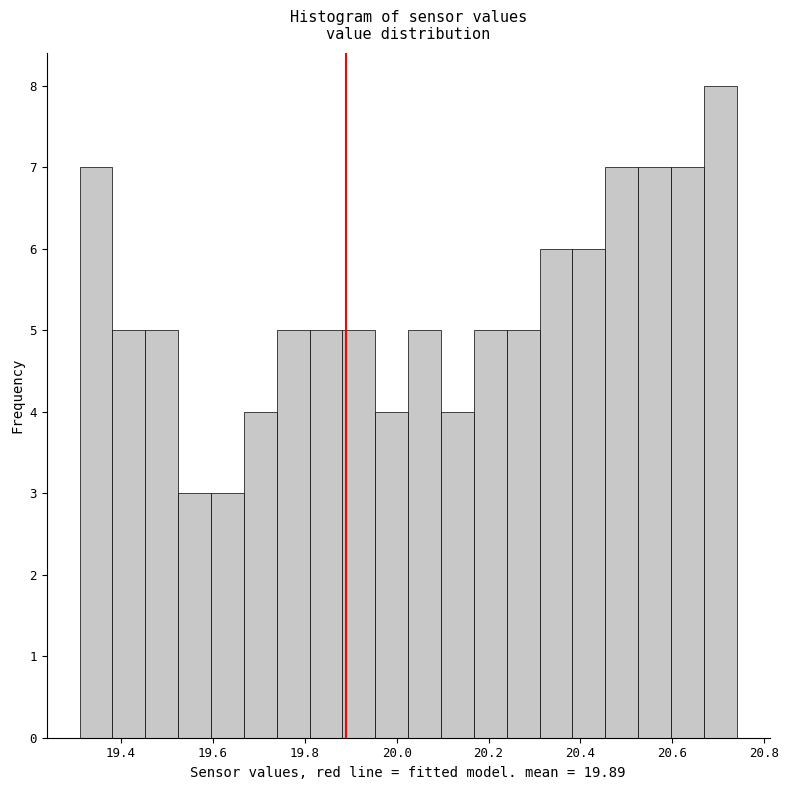

Around what value on the x-axis is the tallest bar? Give the approximate position of its centre, as read against the axis.

20.70